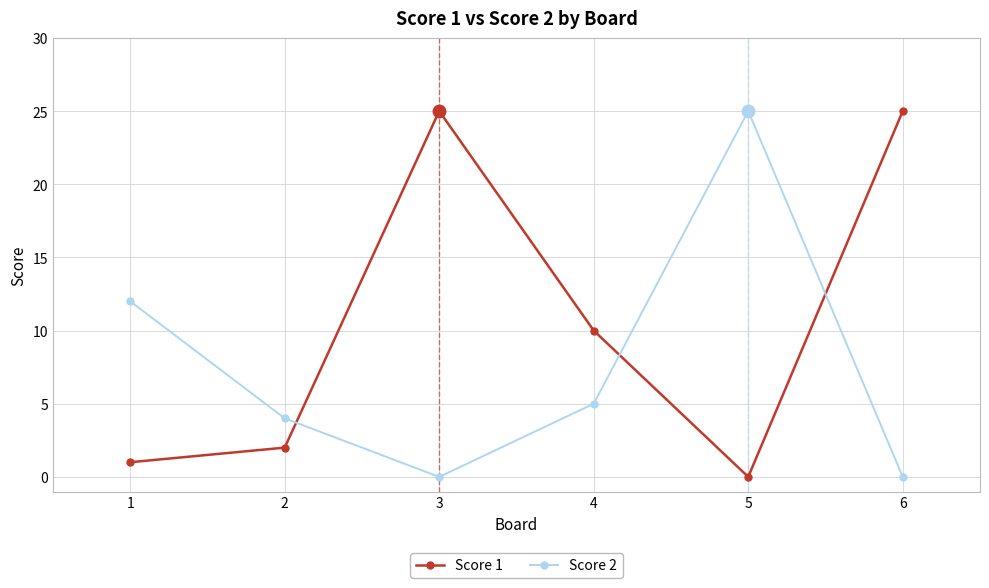

Reading left to right, what are all the values shown in this chart?

Score 1: 1	2	25	10	0	25
Score 2: 12	4	0	5	25	0